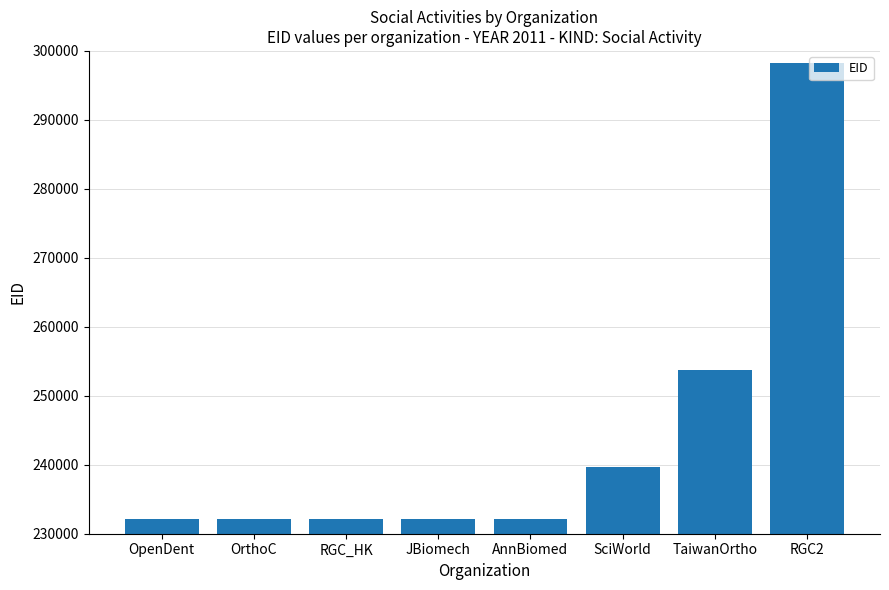

The value at TaiwanOrtho is 163481. True or false?

False